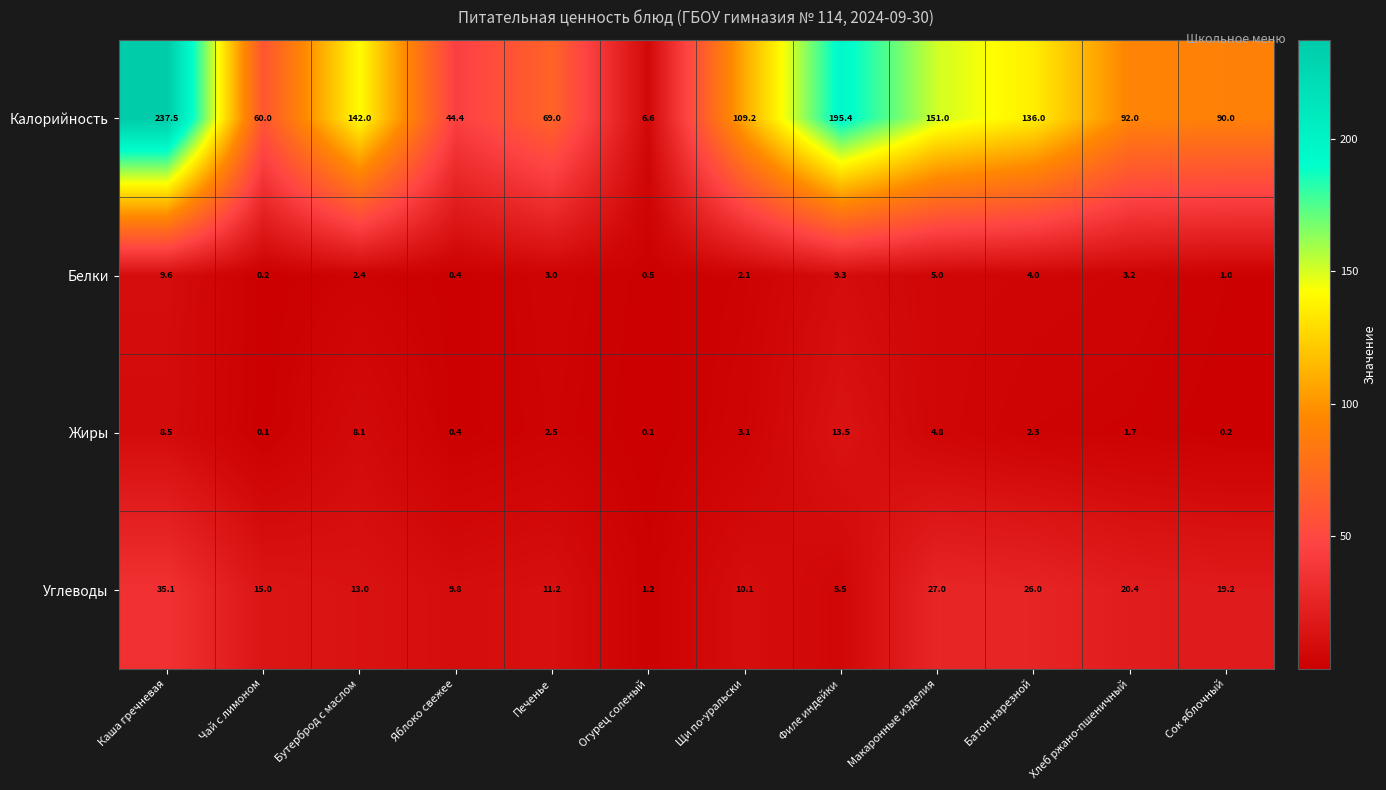

What is the total value across all series at Чай с лимоном?

75.3